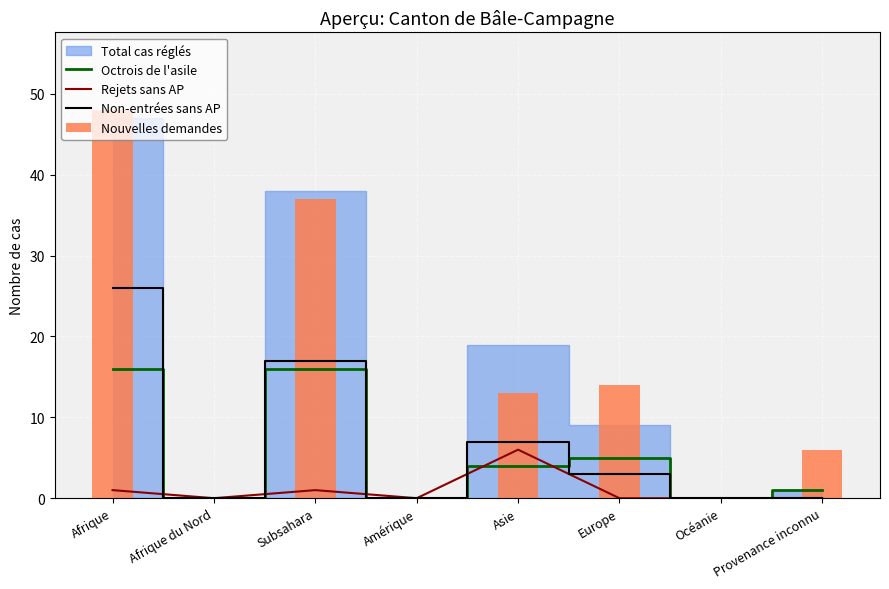

What is the difference between the second highest and second lowest values in the Non-entrées sans AP series?

17